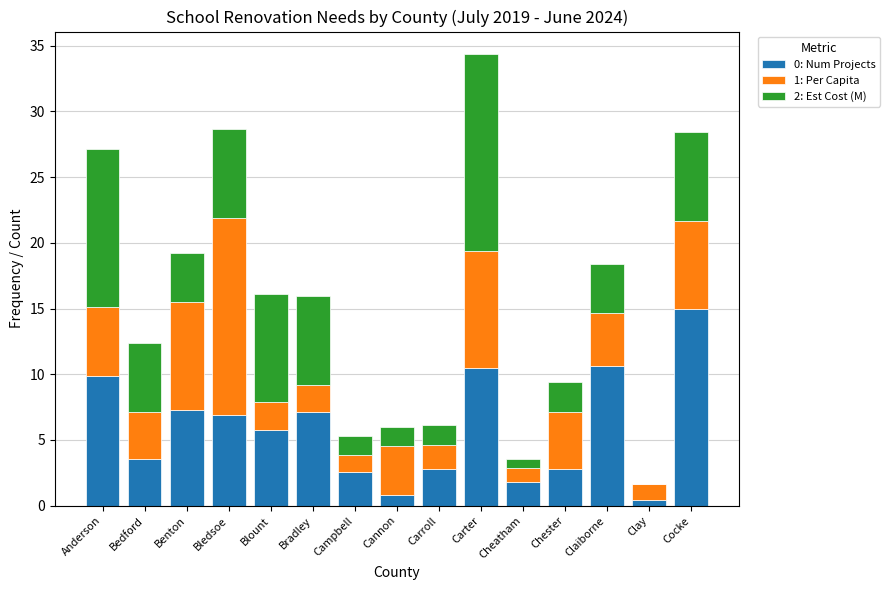

True or false: 0: Num Projects has a value of 6.9 at Bledsoe.

True